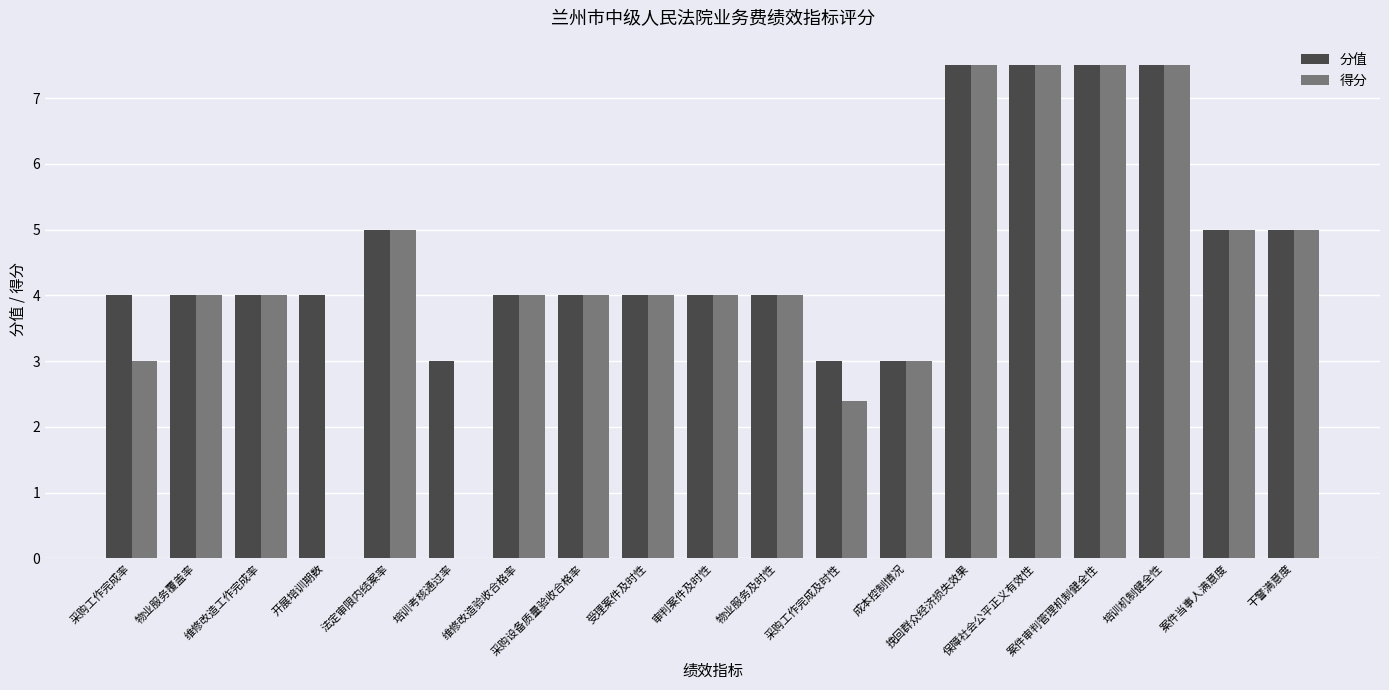

What is the greatest value displayed?

7.5